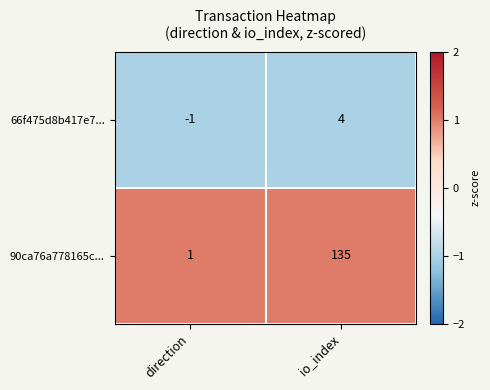

True or false: 66f475d8b417e7... has a value of 4 at io_index.

True